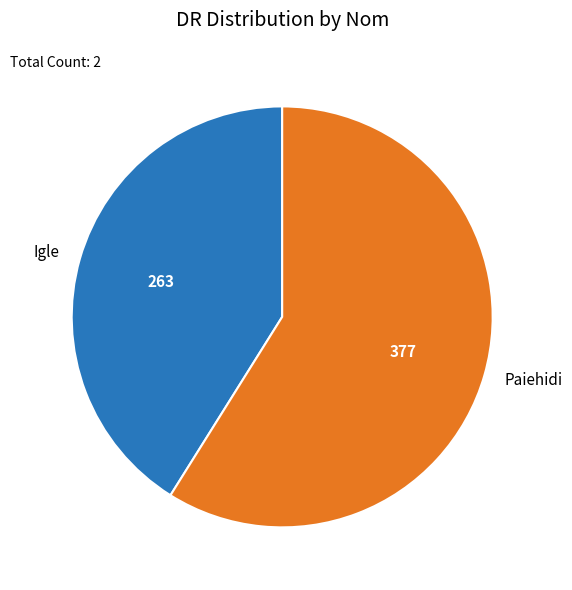

Combined, do Paiehidi and Igle account for over 50%?

Yes